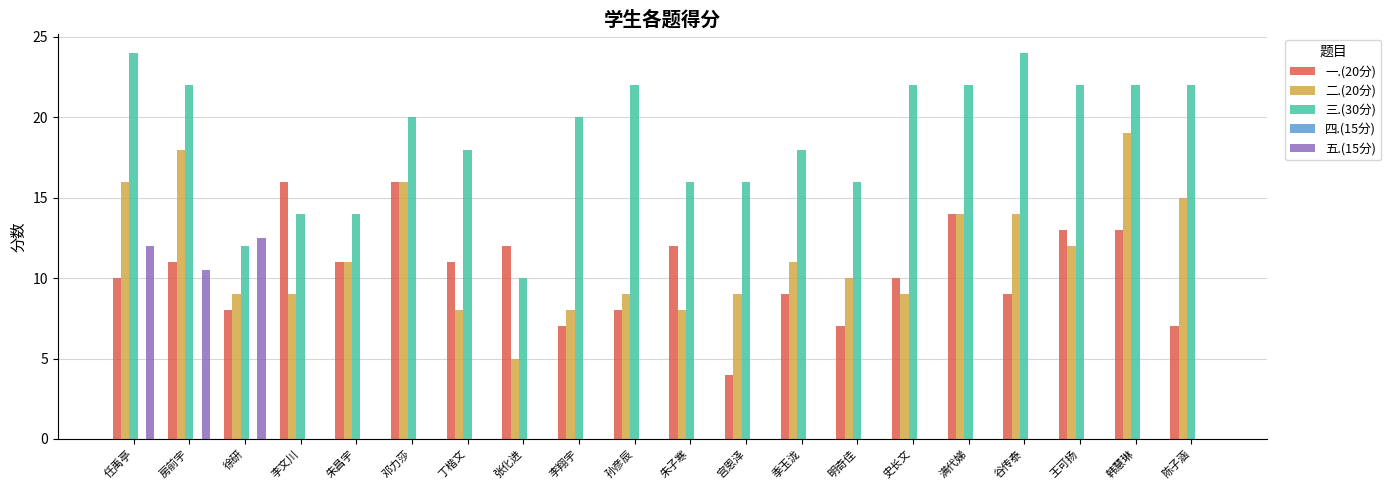

What value does the 三.(30分) series have at 朱昌宇?

14.0